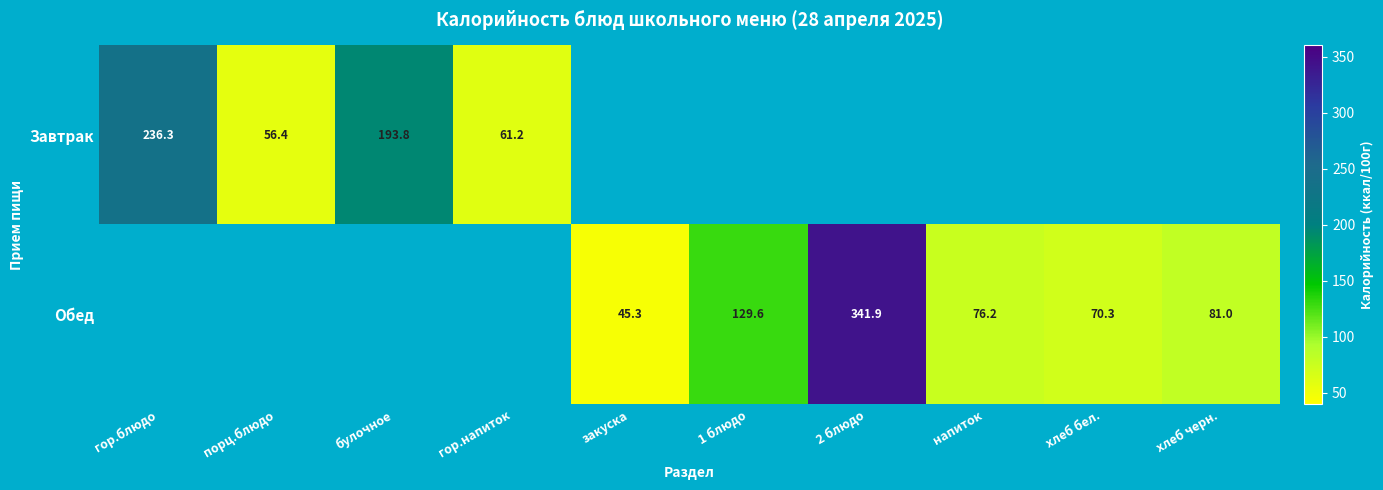

What is the maximum value for Завтрак?

236.3